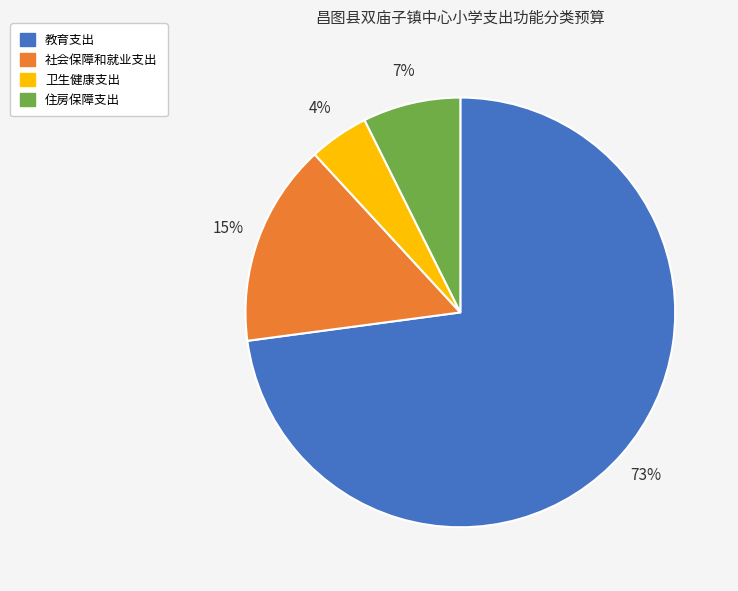

What percentage is the 住房保障支出 slice, to the nearest percent?

7%